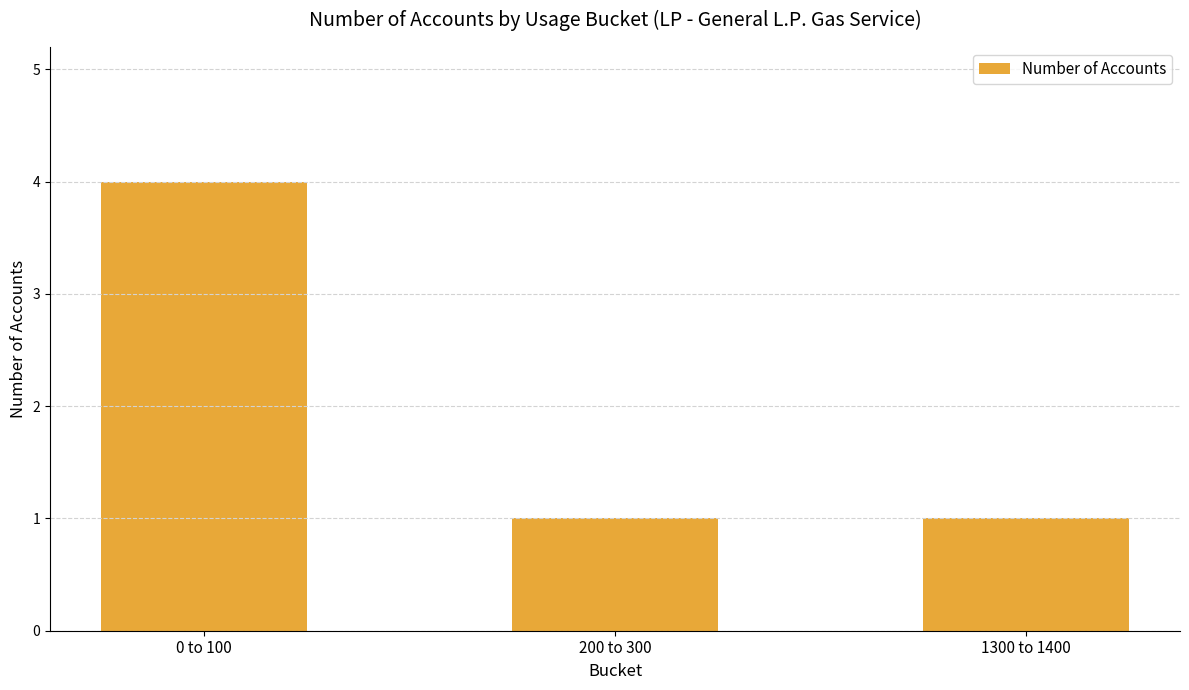

What position from the left is 0 to 100?

1